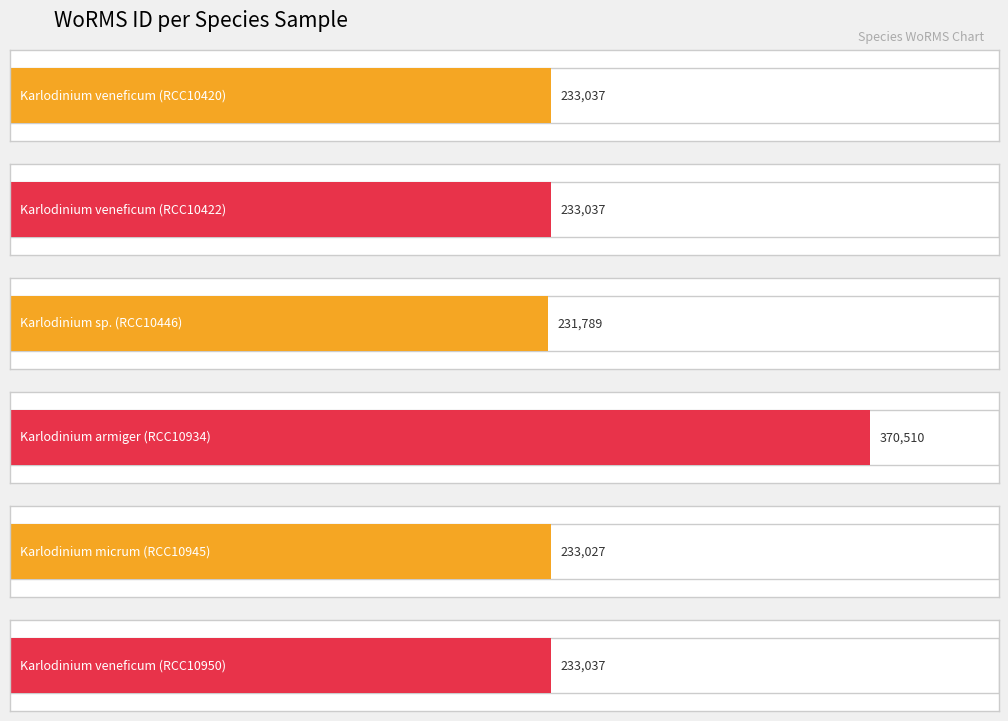

What is the label of the 4th bar from the left?

Karlodinium armiger (RCC10934)